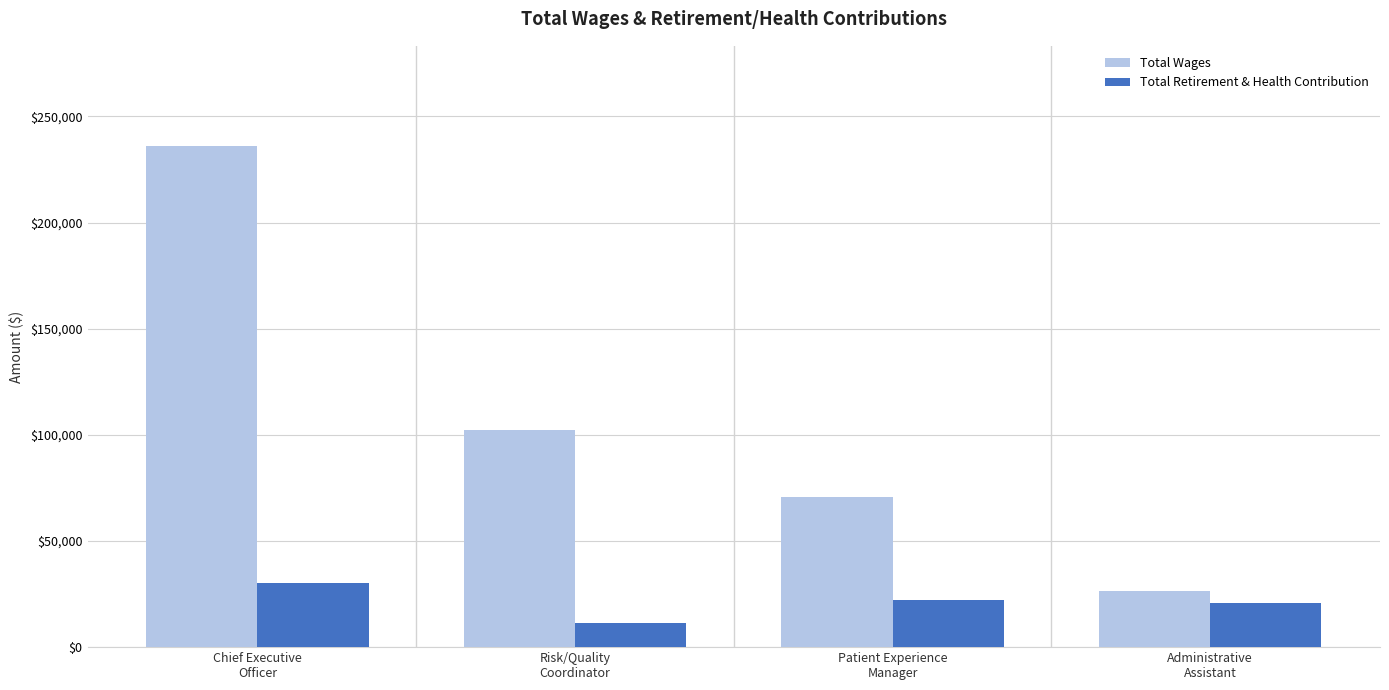

Which series has the largest total across all categories?

Total Wages